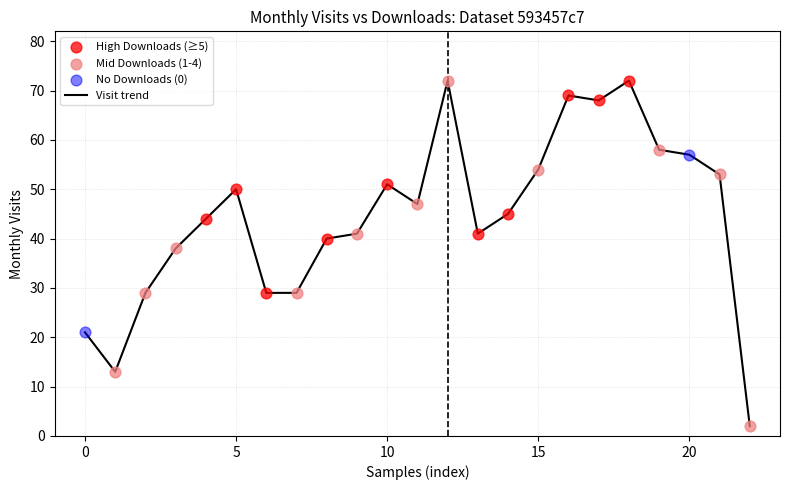

What is the maximum value shown in the chart?

72